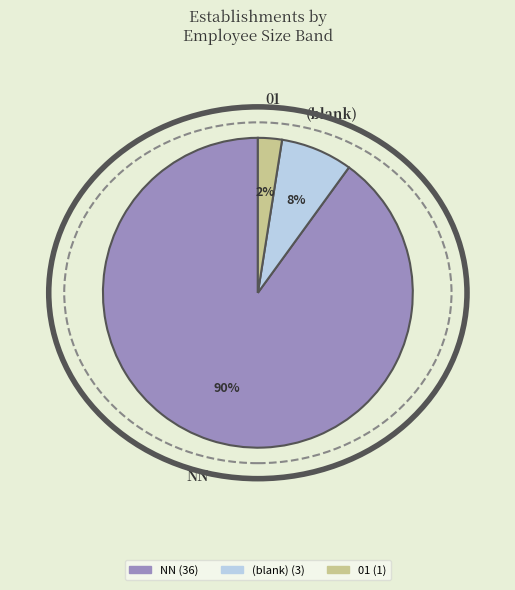

Is there a majority slice in this chart?

Yes